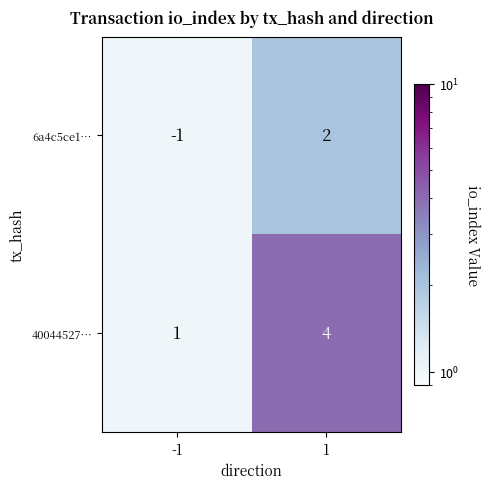

At which category is the sum across all series the highest?

1